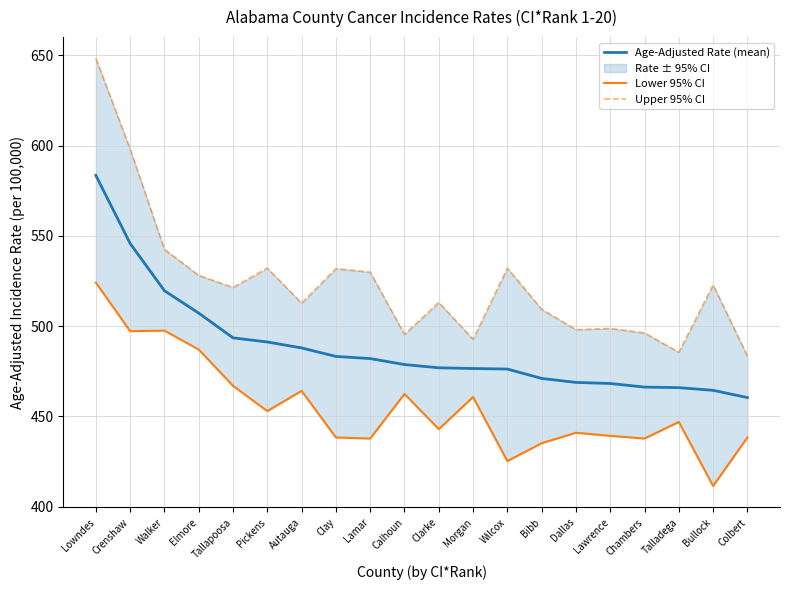

What position from the right is Walker?

18